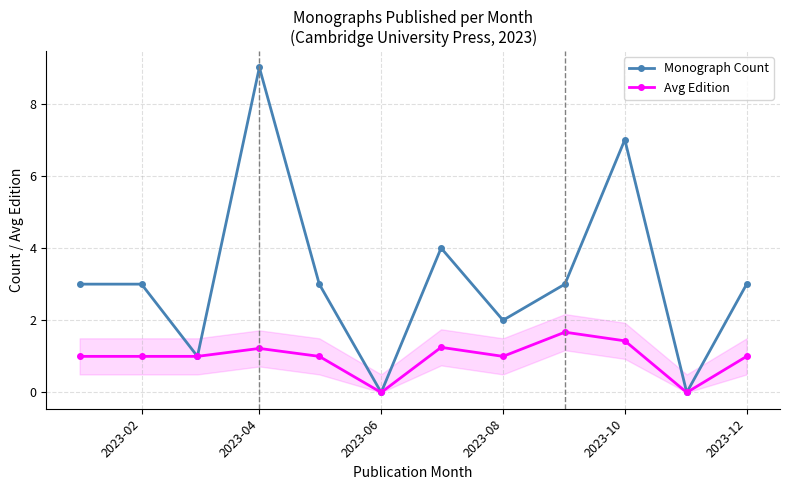

The Monograph Count series shows 2.0 at 2023-08. True or false?

True